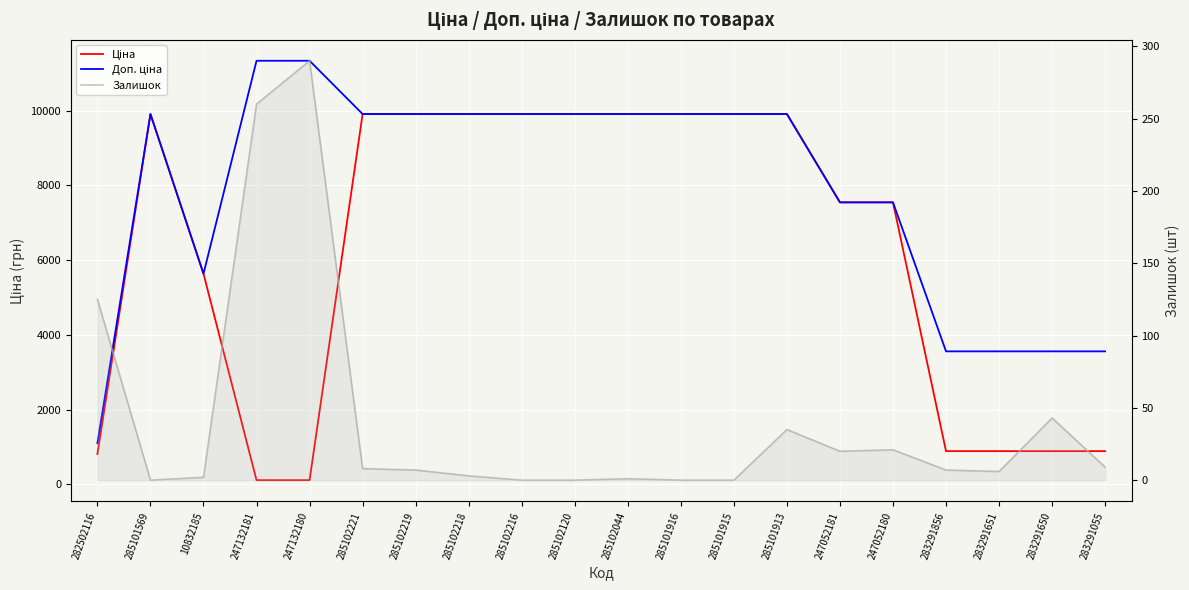

What are all the series names shown in the legend?

Ціна, Доп. ціна, Залишок